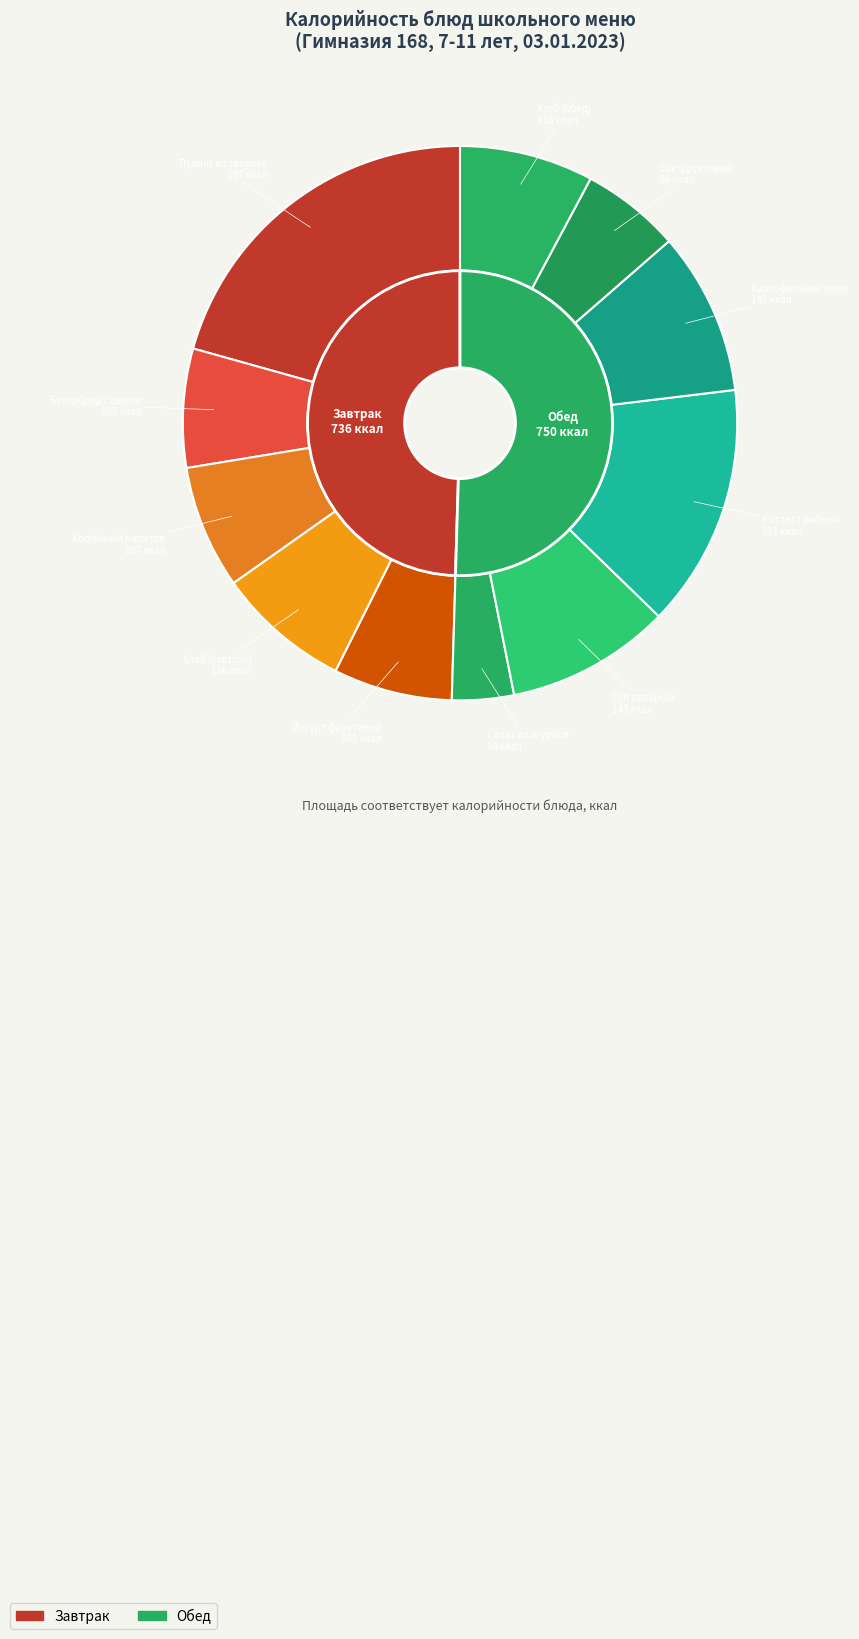

Combined, do Салат из огурцов and Картофельное пюре account for over 50%?

No